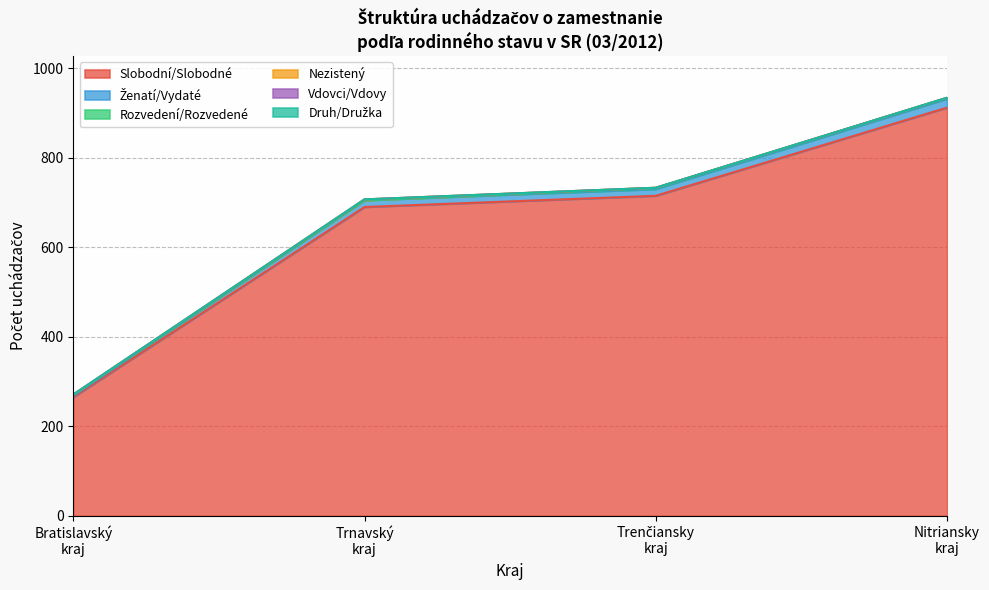

Does the chart display data point markers on the line(s)?

No